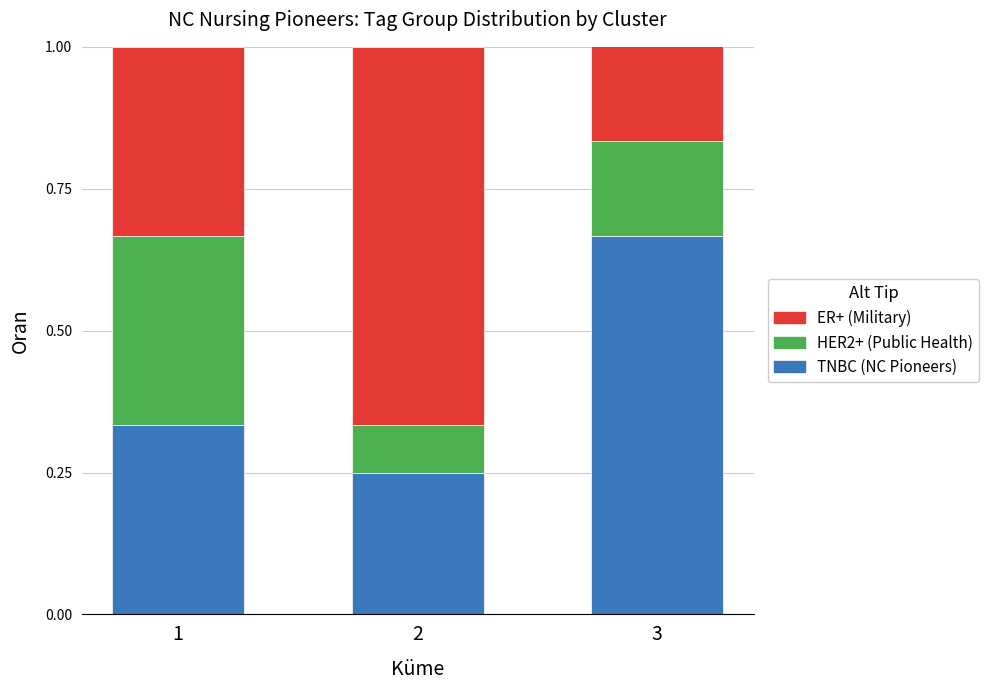

List the labels in order of TNBC (NC Pioneers) value, smallest first.

2, 1, 3